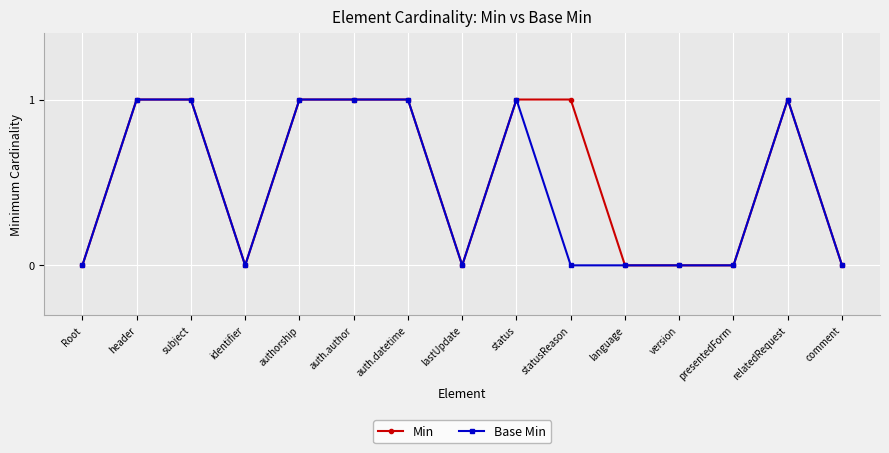

Is the value of Base Min at auth.author greater than the value of Min at identifier?

Yes